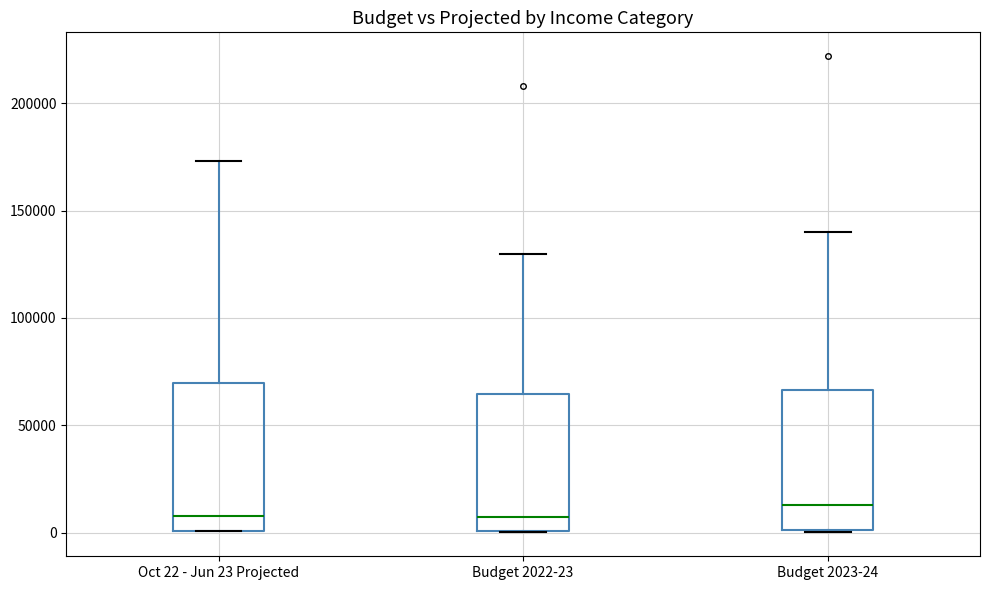

Where is the lower edge of the box for Budget 2022-23 on the y-axis? The values are not printed on the chart, so give them approximately, as read against the axis.

0